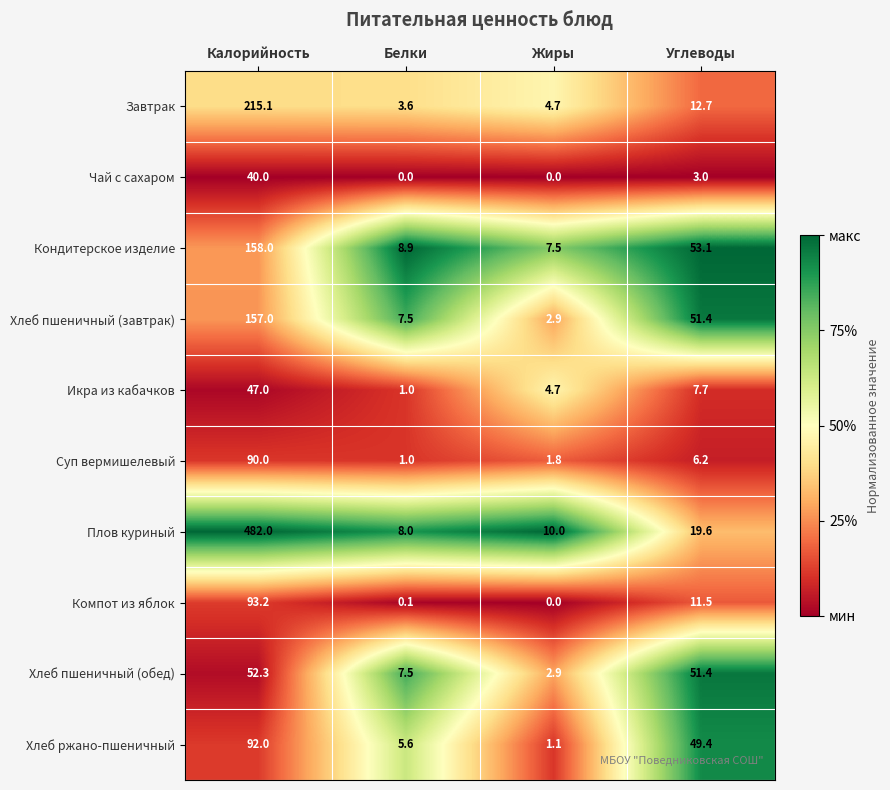

How many distinct data groups are displayed?

10